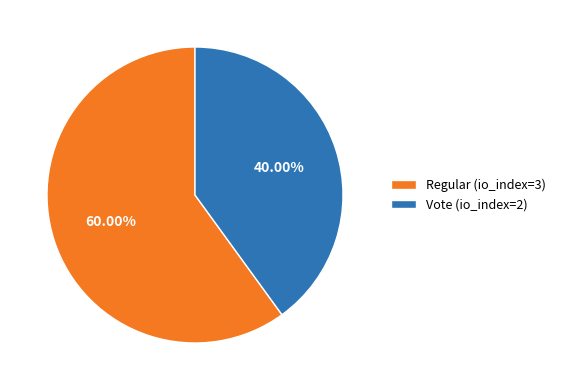

What is the ratio of the value at Vote (io_index=2) to the value at Regular (io_index=3)?

0.7